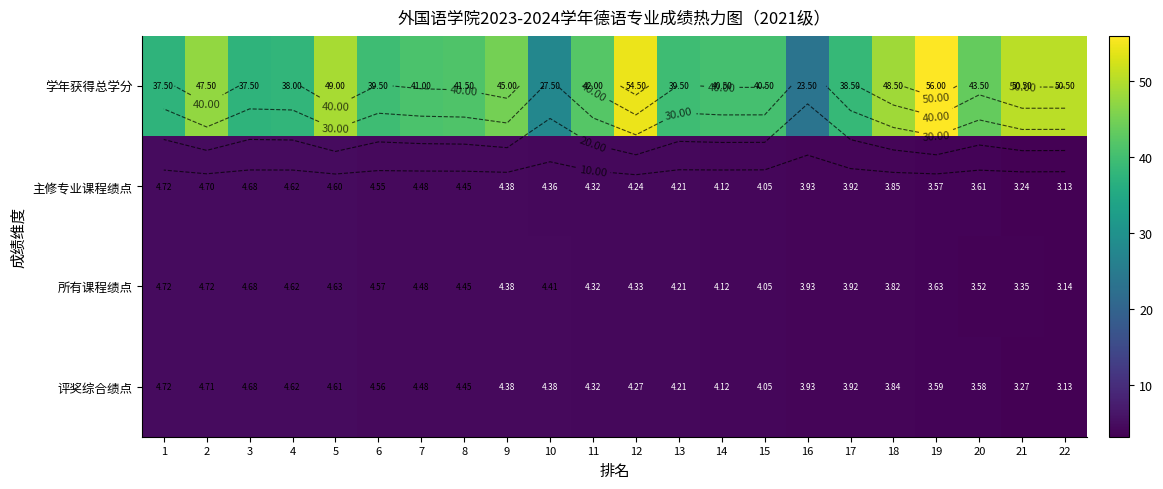

Where is 所有课程绩点 nearest to the value 3?

22